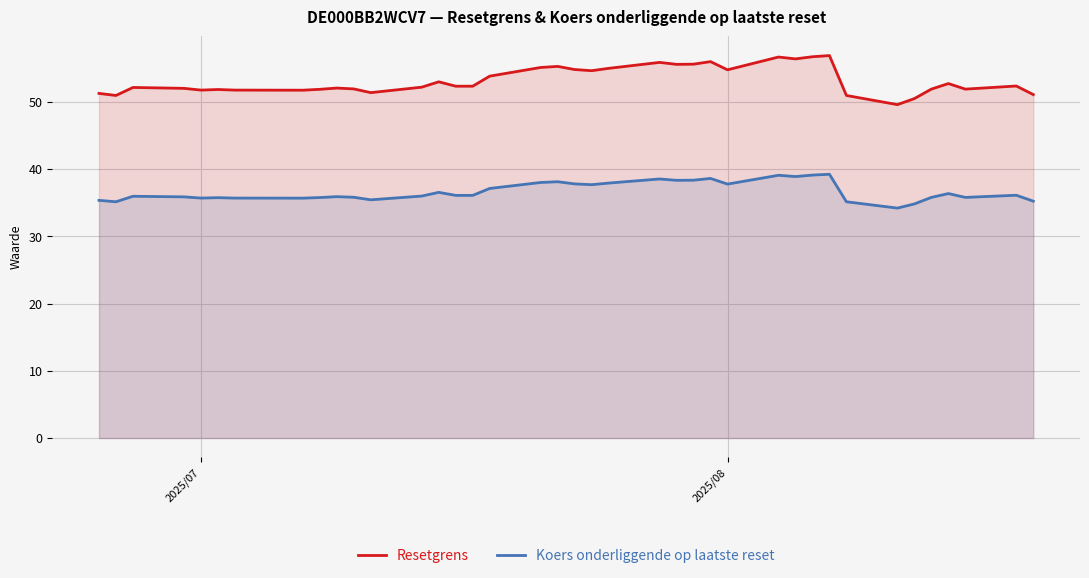

True or false: Resetgrens and Koers onderliggende op laatste reset intersect in this chart.

False